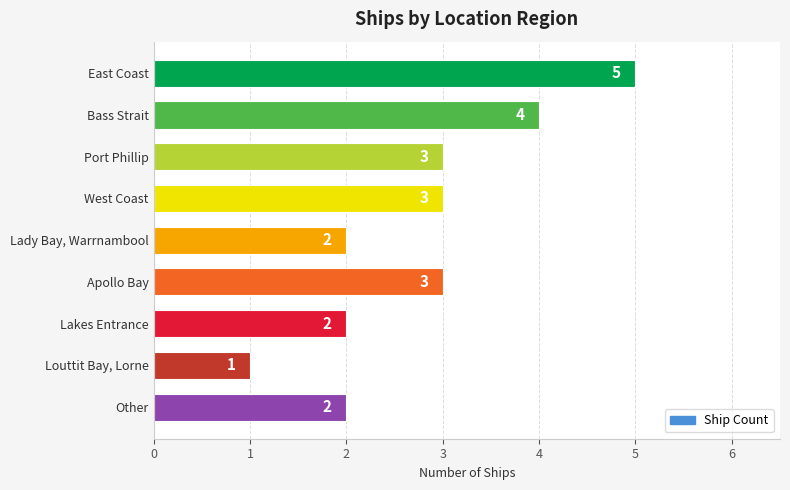

What position from the bottom is Other?

1